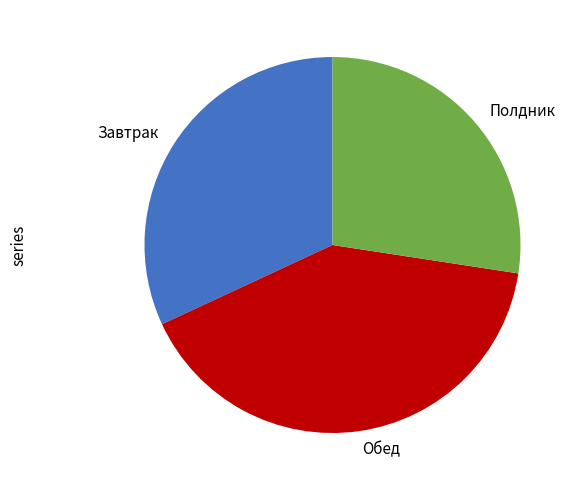

What is the ratio of the value at Завтрак to the value at Полдник?

1.2